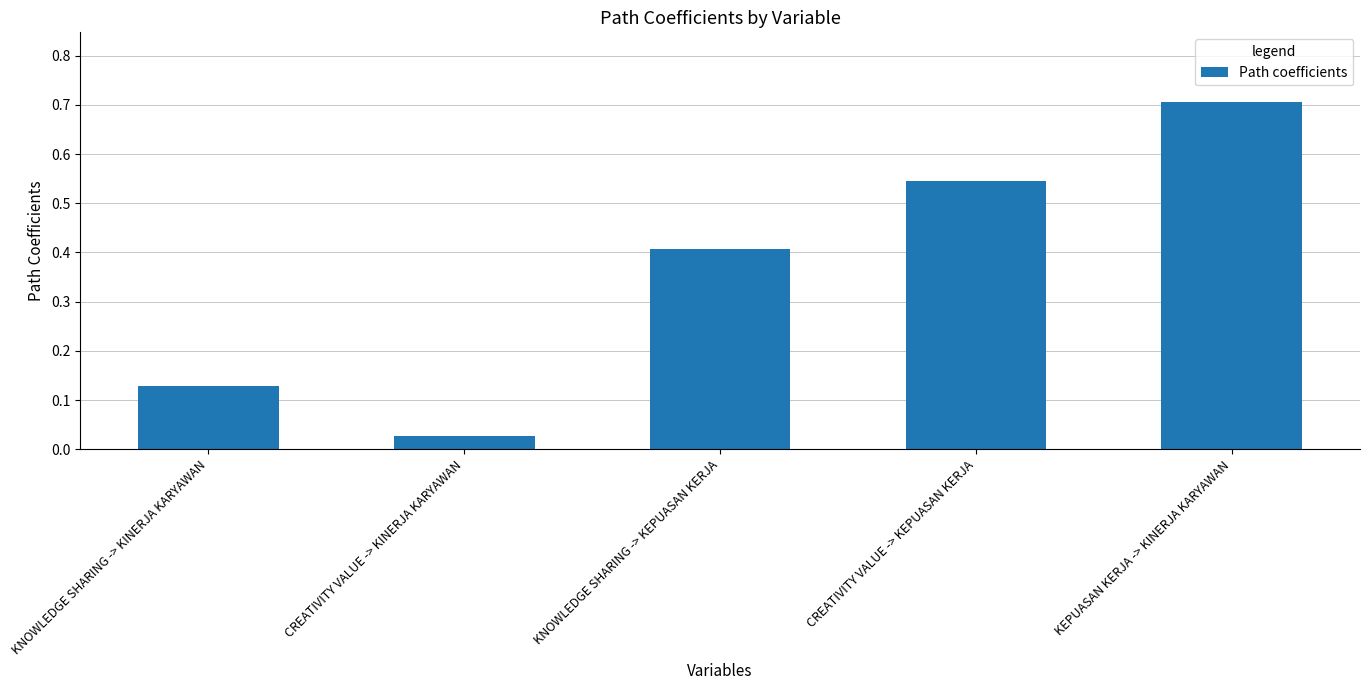

Between KNOWLEDGE SHARING -> KINERJA KARYAWAN and CREATIVITY VALUE -> KEPUASAN KERJA, which is larger?

CREATIVITY VALUE -> KEPUASAN KERJA